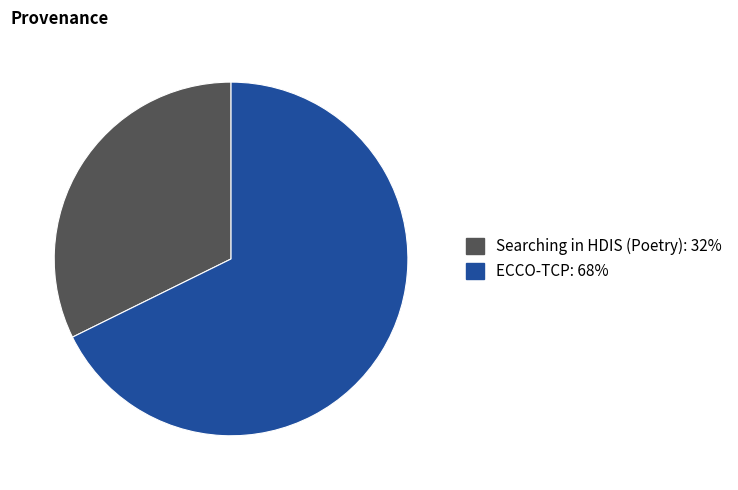

Count the number of slices in the pie.

2